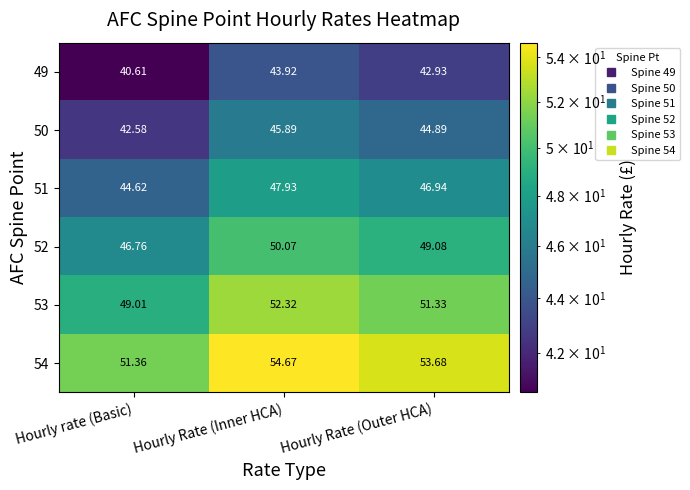

List the series in order of their peak value, highest first.

54, 53, 52, 51, 50, 49